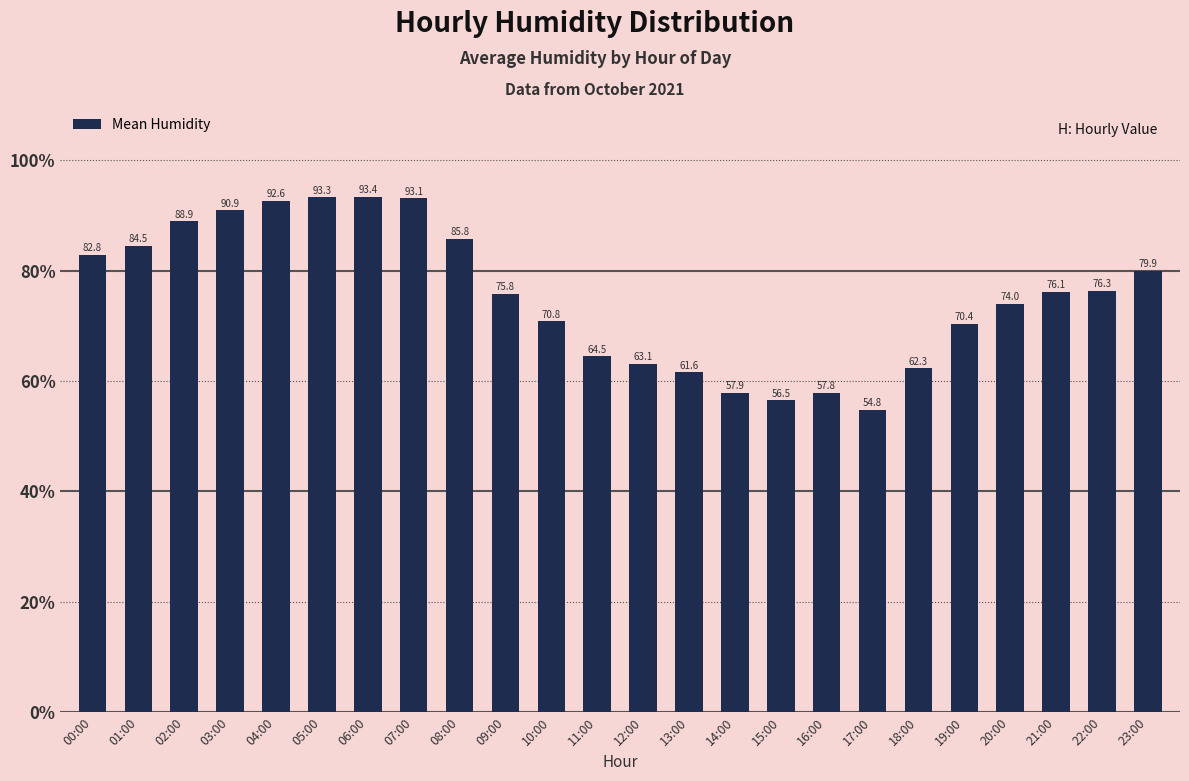

What is the change in value from 04:00 to 06:00?

+0.8